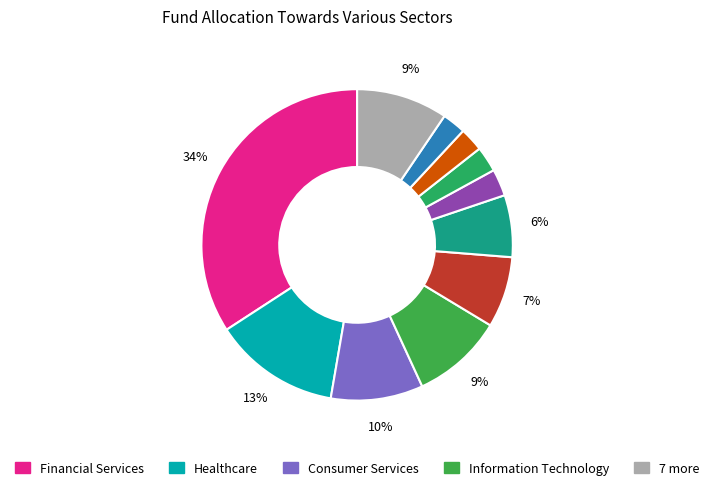

To the nearest percent, what is the difference between the largest and smallest slice percentages?

32%